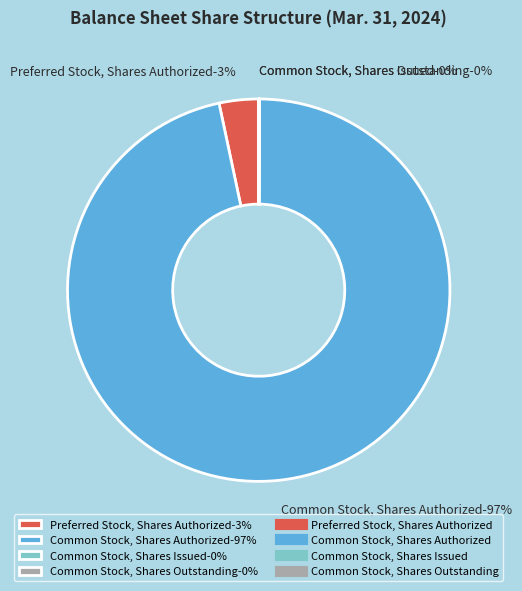

Is it true that Common Stock, Shares Authorized is 97% of the pie?

True